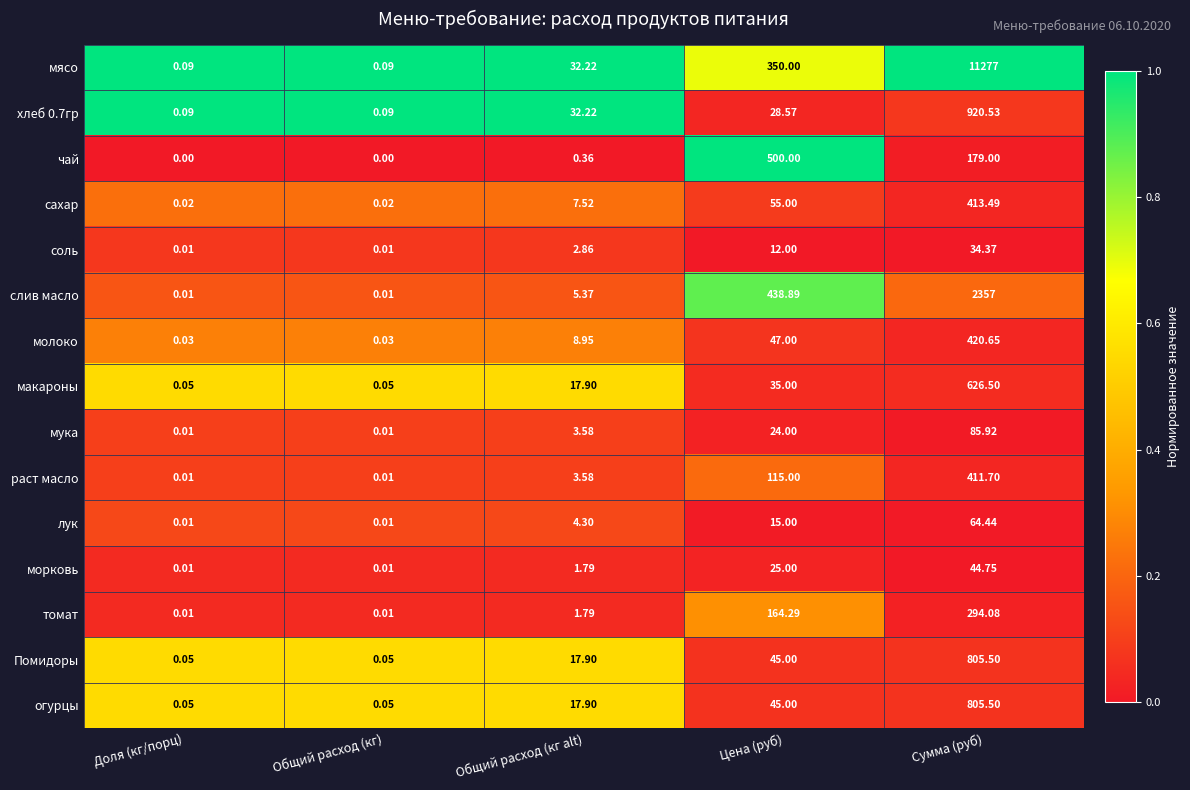

Which series has the largest range (max minus min)?

мясо